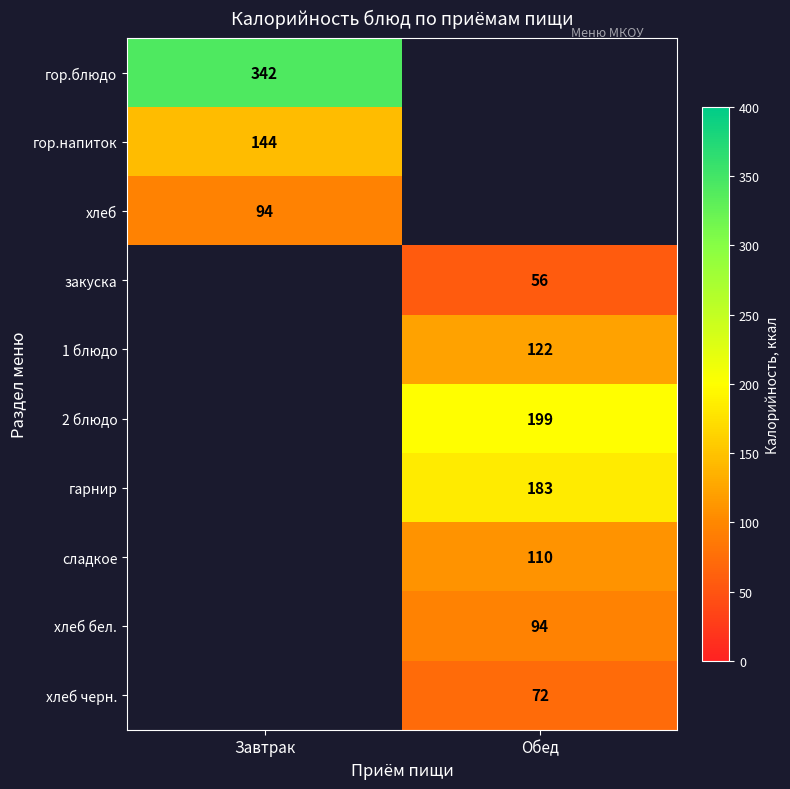

Is it true that гарнир equals 94.1 at Обед?

False